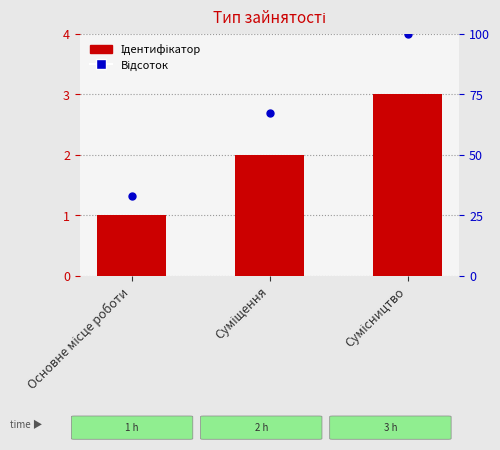

Which series reaches the maximum Y coordinate?

Відсоток